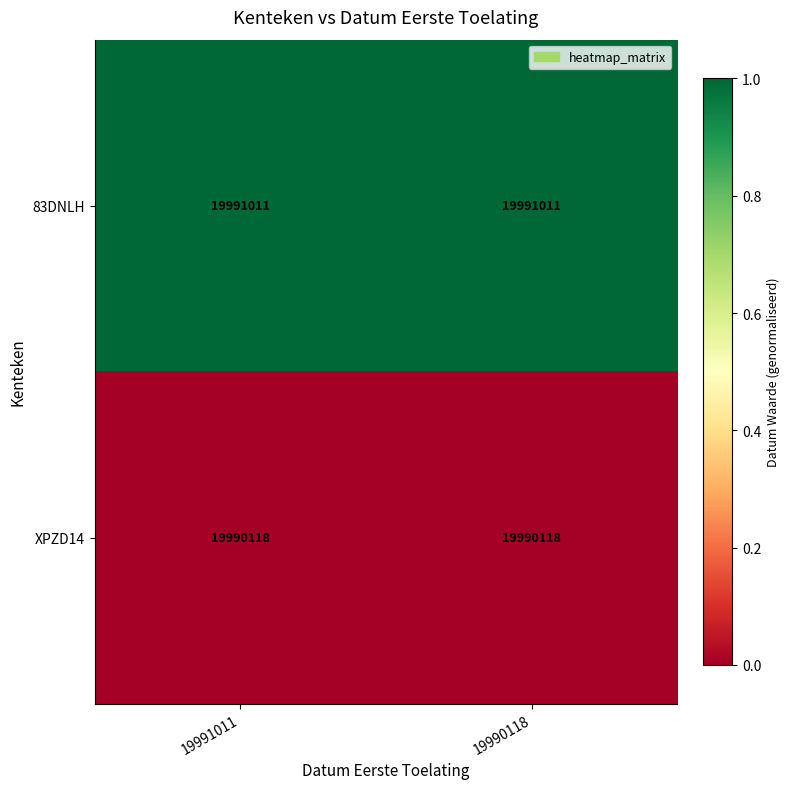

Which series has the largest total across all categories?

83DNLH